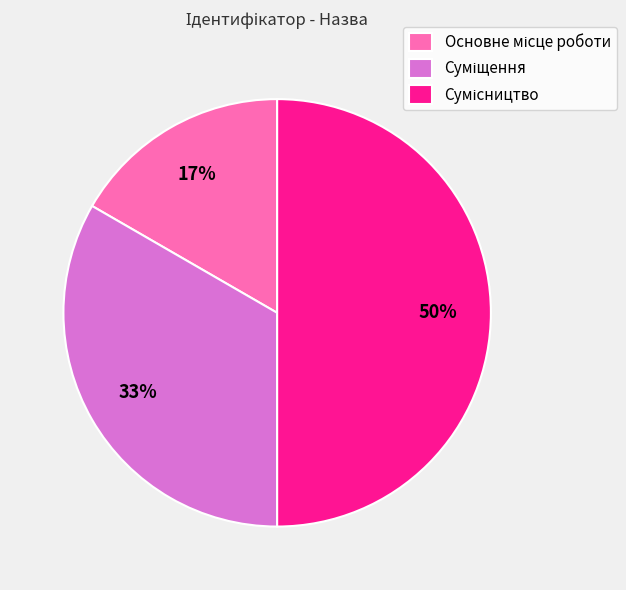

To the nearest percent, what is the difference between the largest and smallest slice percentages?

33%